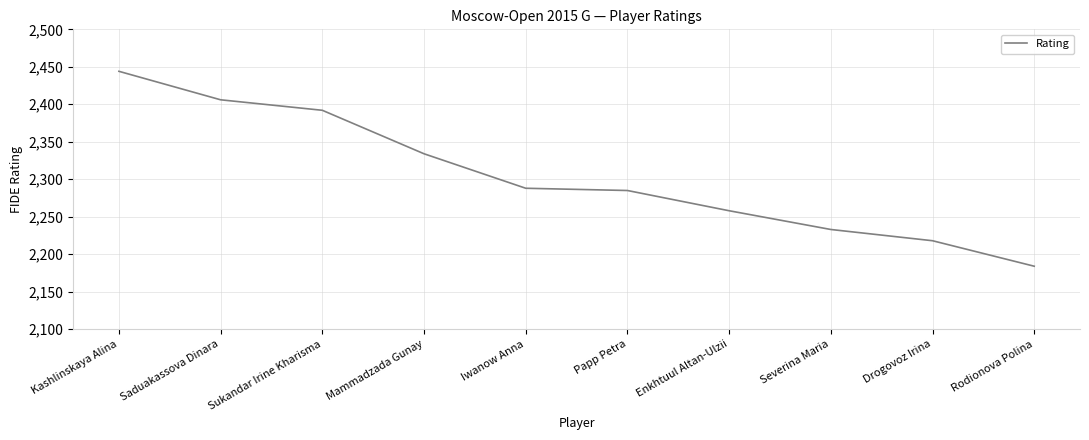

What value does the data have at Sukandar Irine Kharisma, to the nearest 10?

2390